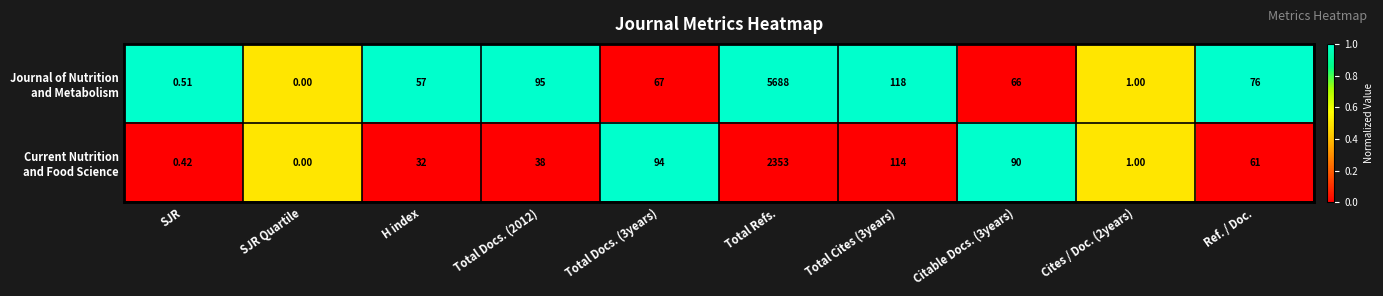

What is the maximum value shown in the chart?

5688.0